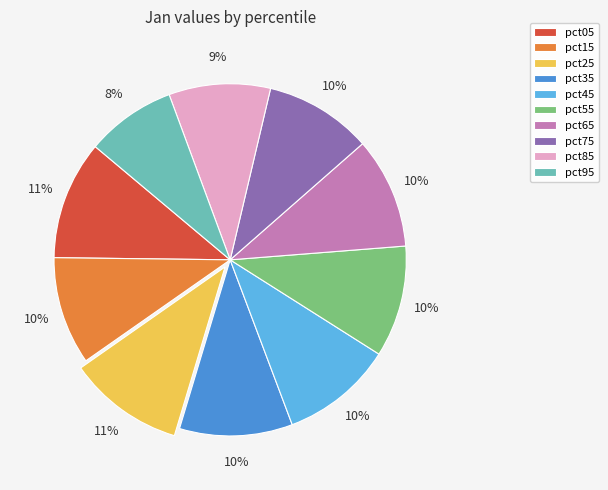

Is the sum of pct35 and pct95 greater than half?

No